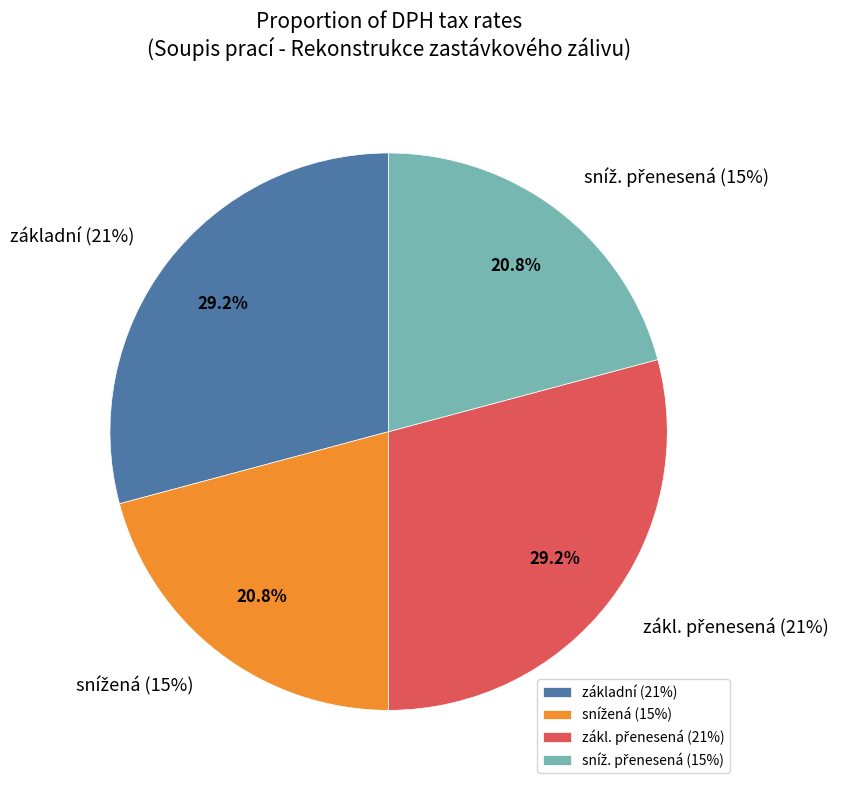

Does základní (21%) represent more than half of the total?

No